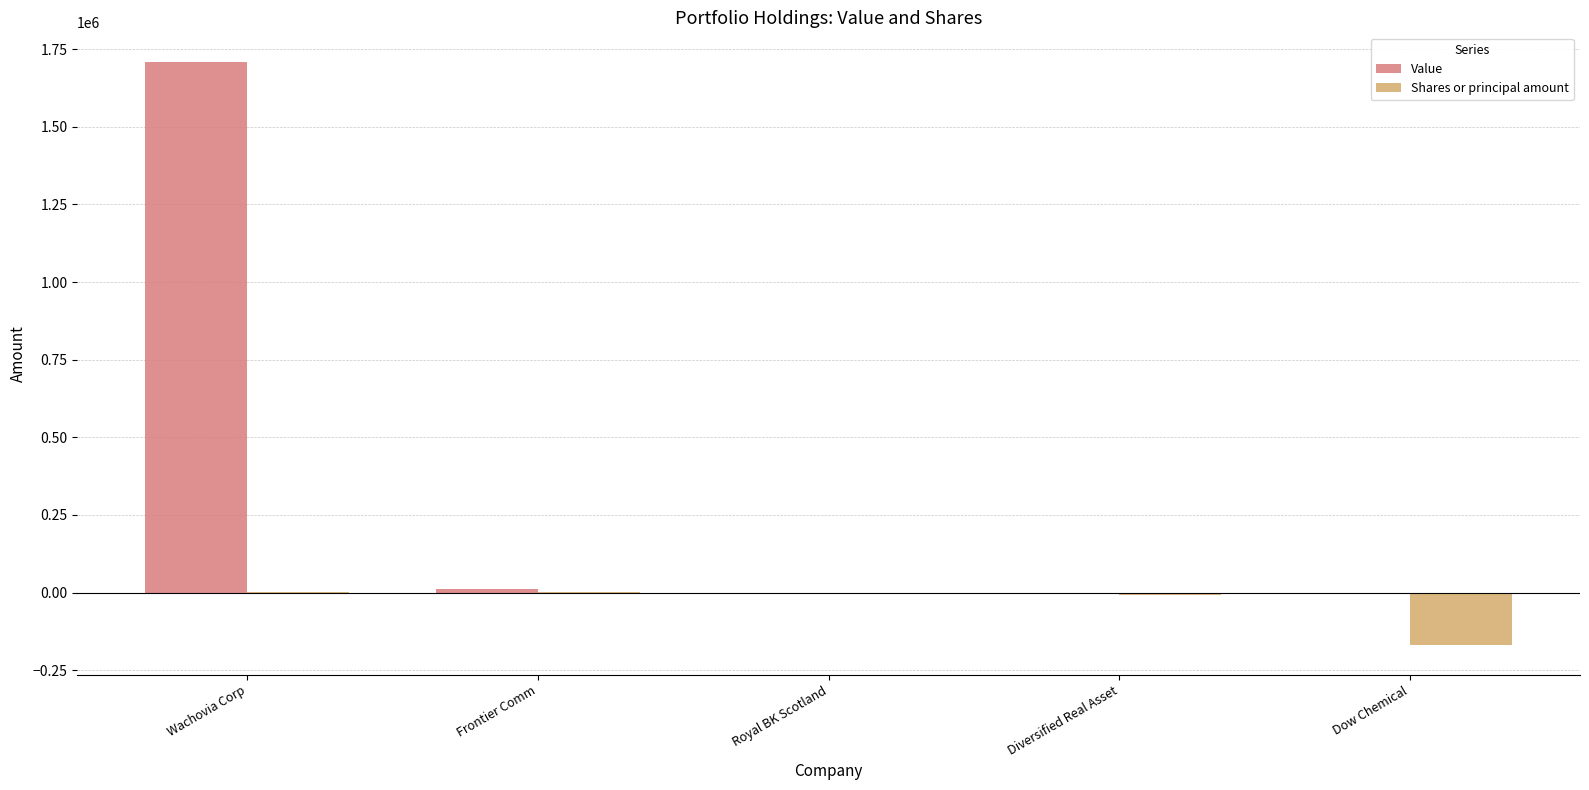

Are the bars horizontal?

No